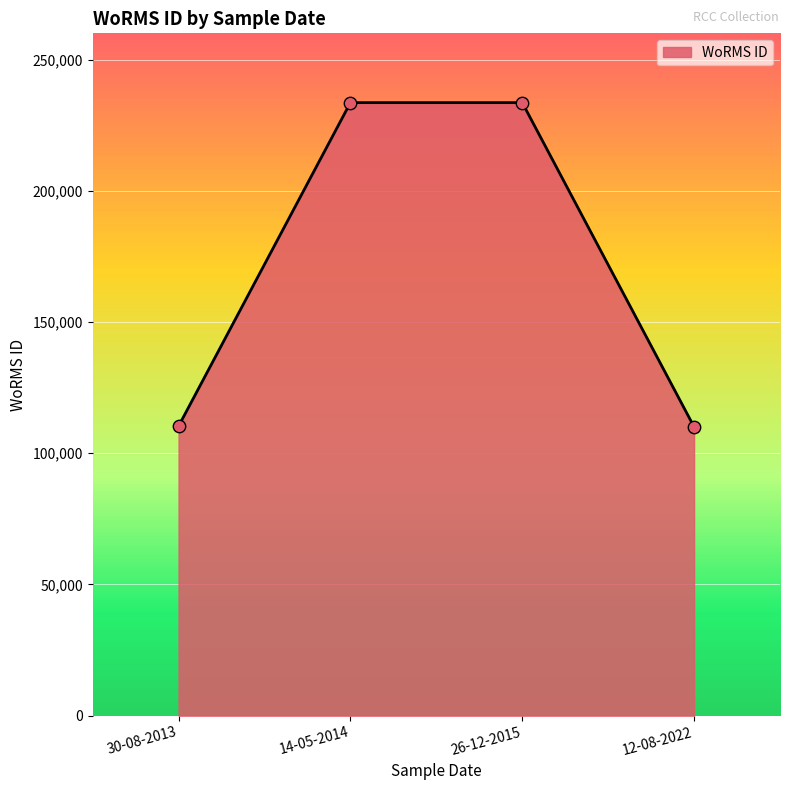

What is the ratio of the value at 12-08-2022 to the value at 30-08-2013?

1.0